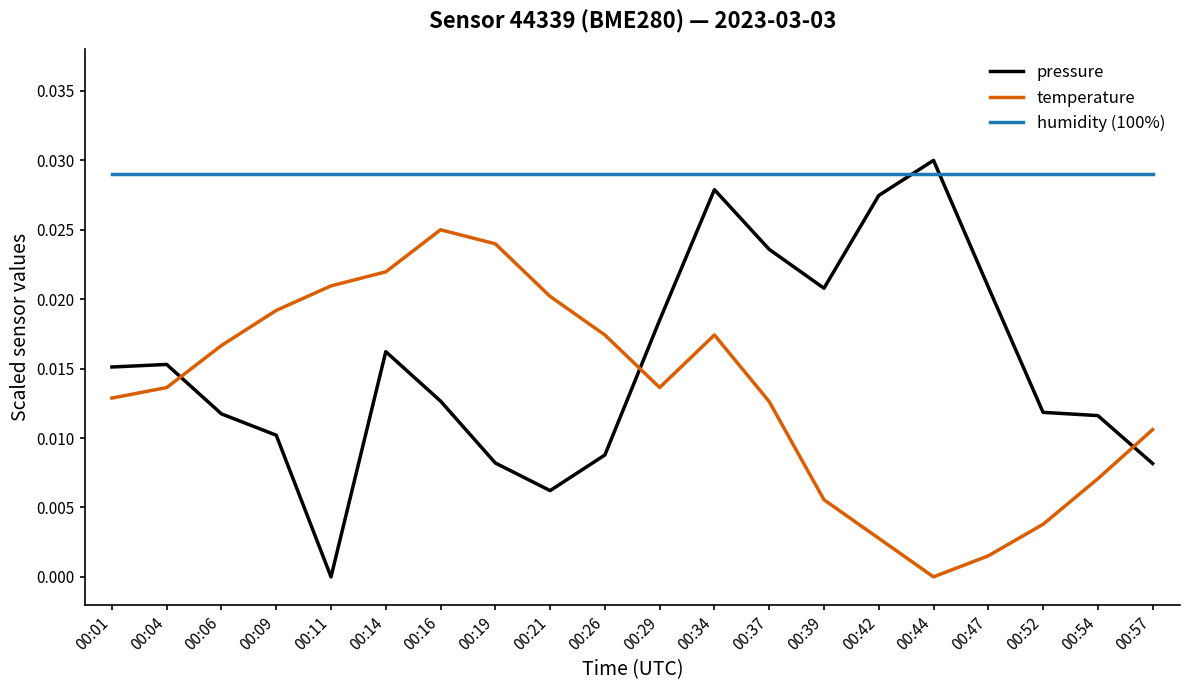

After their last crossing, which series has the higher values: humidity (100%) or pressure?

humidity (100%)